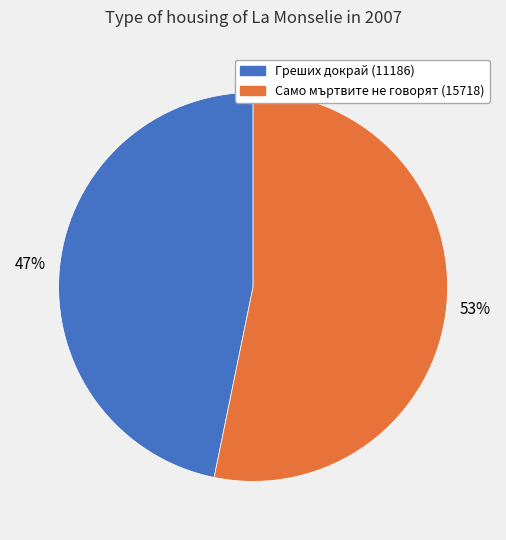

Does Греших докрай (11186) represent more than half of the total?

No